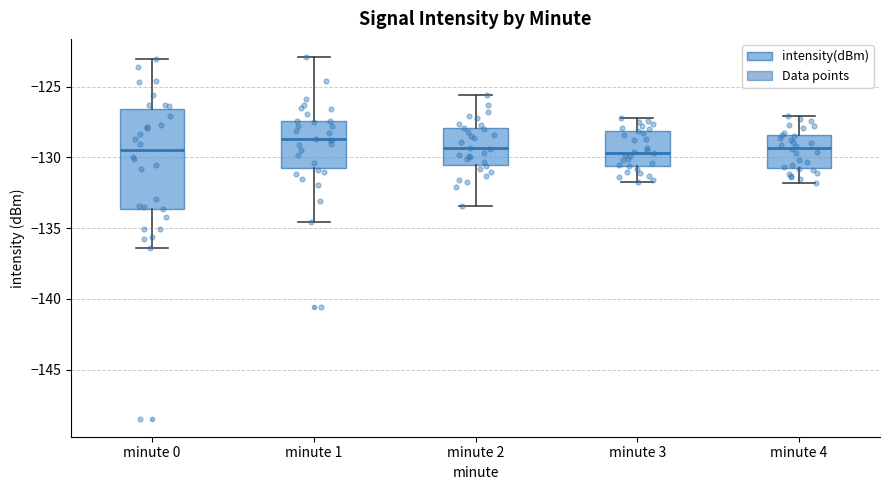

Where does the lower whisker of the box for minute 1 end on the y-axis? The values are not printed on the chart, so give them approximately, as read against the axis.

-134.5